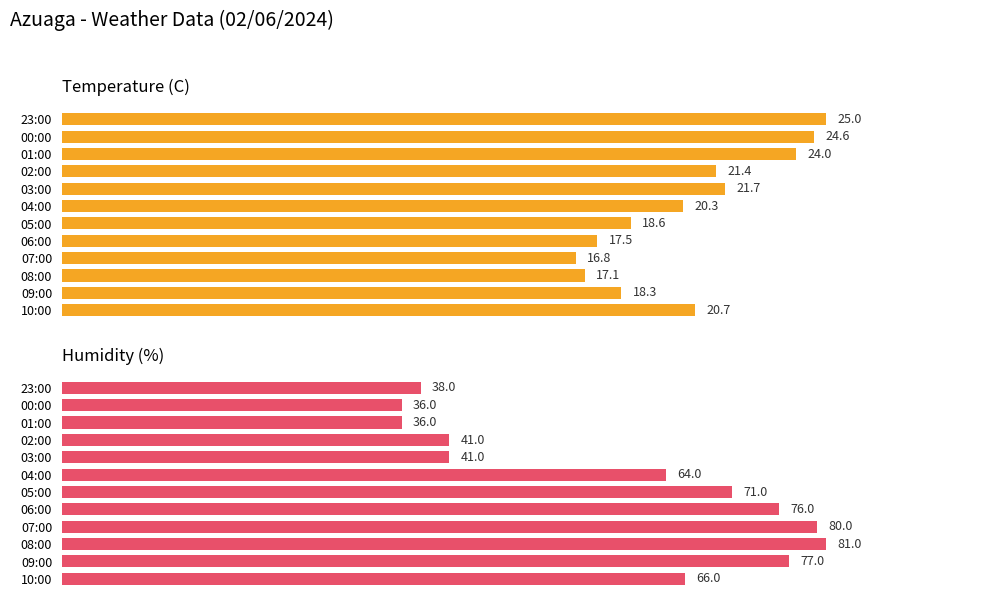

At 09:00, list the series in order from smallest to largest.

Temperature (C), Humidity (%)